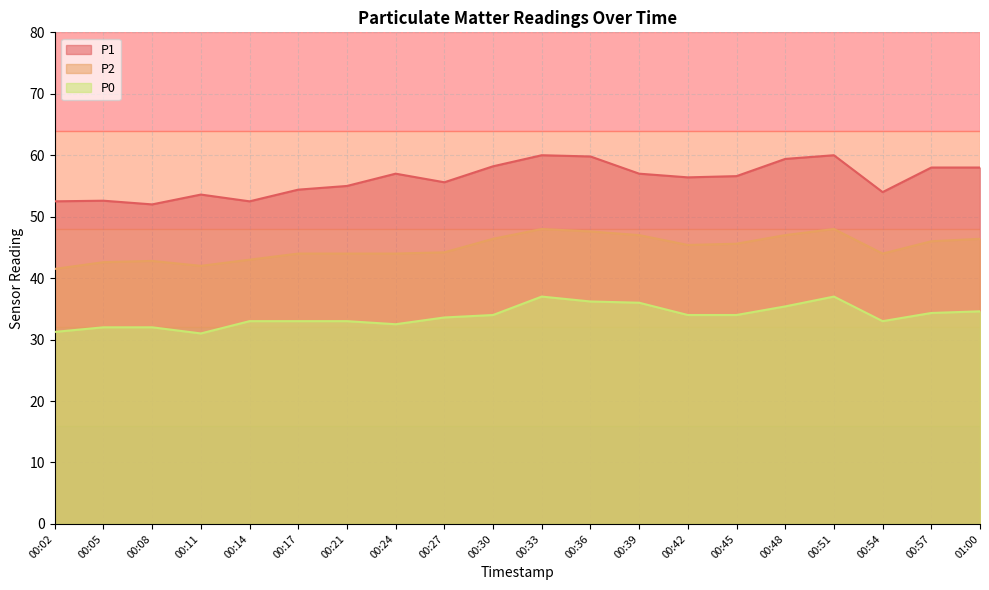

How many interior local peaks does the P0 series have?

2